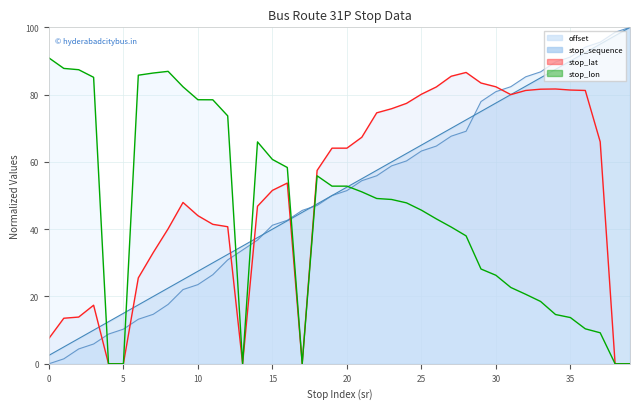

What is the value of the stop_sequence point at the 29th from the left?

72.5